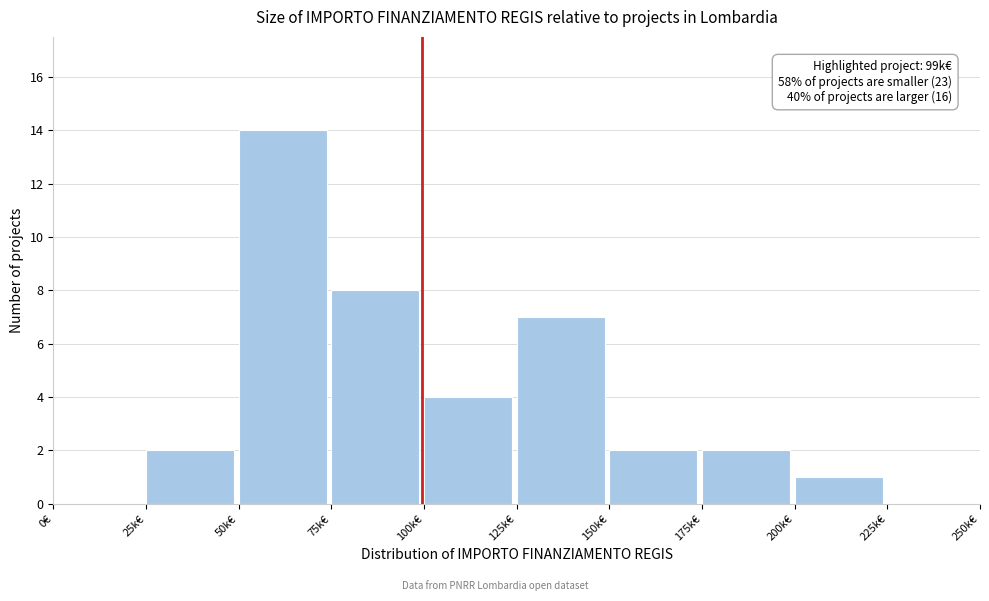

Reading left to right, extract all data points from this chart.

0€=0	25k€=2	50k€=14	75k€=8	100k€=4	125k€=7	150k€=2	175k€=2	200k€=1	225k€=0